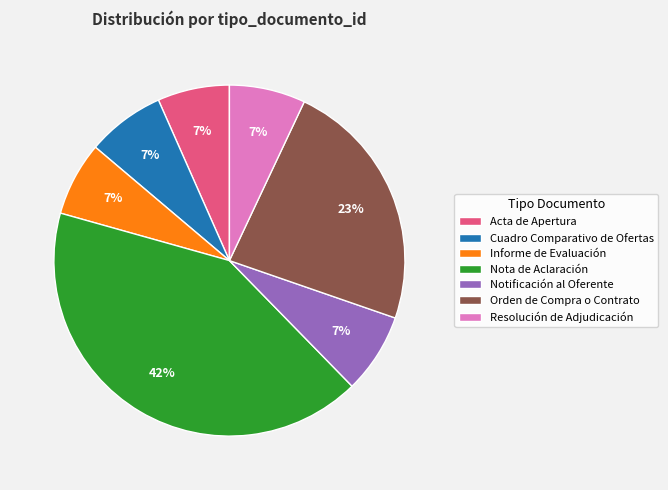

What is the largest slice in the pie chart?

Nota de Aclaración